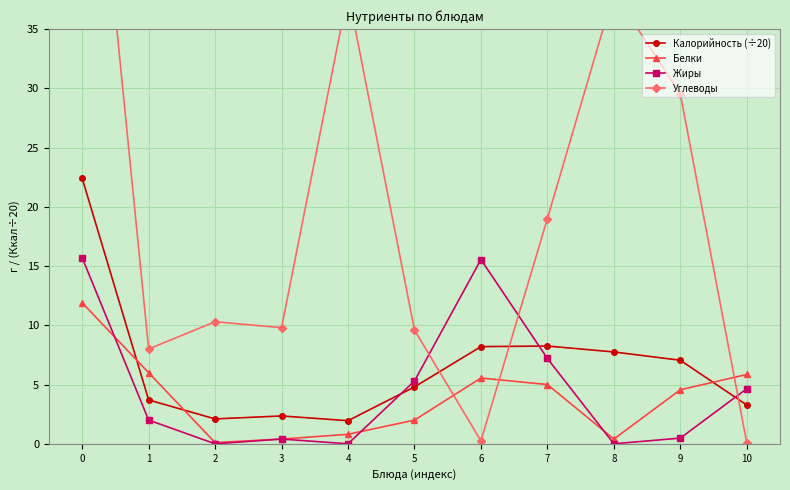

What is the lowest value of the Калорийность (÷20) series?

1.9